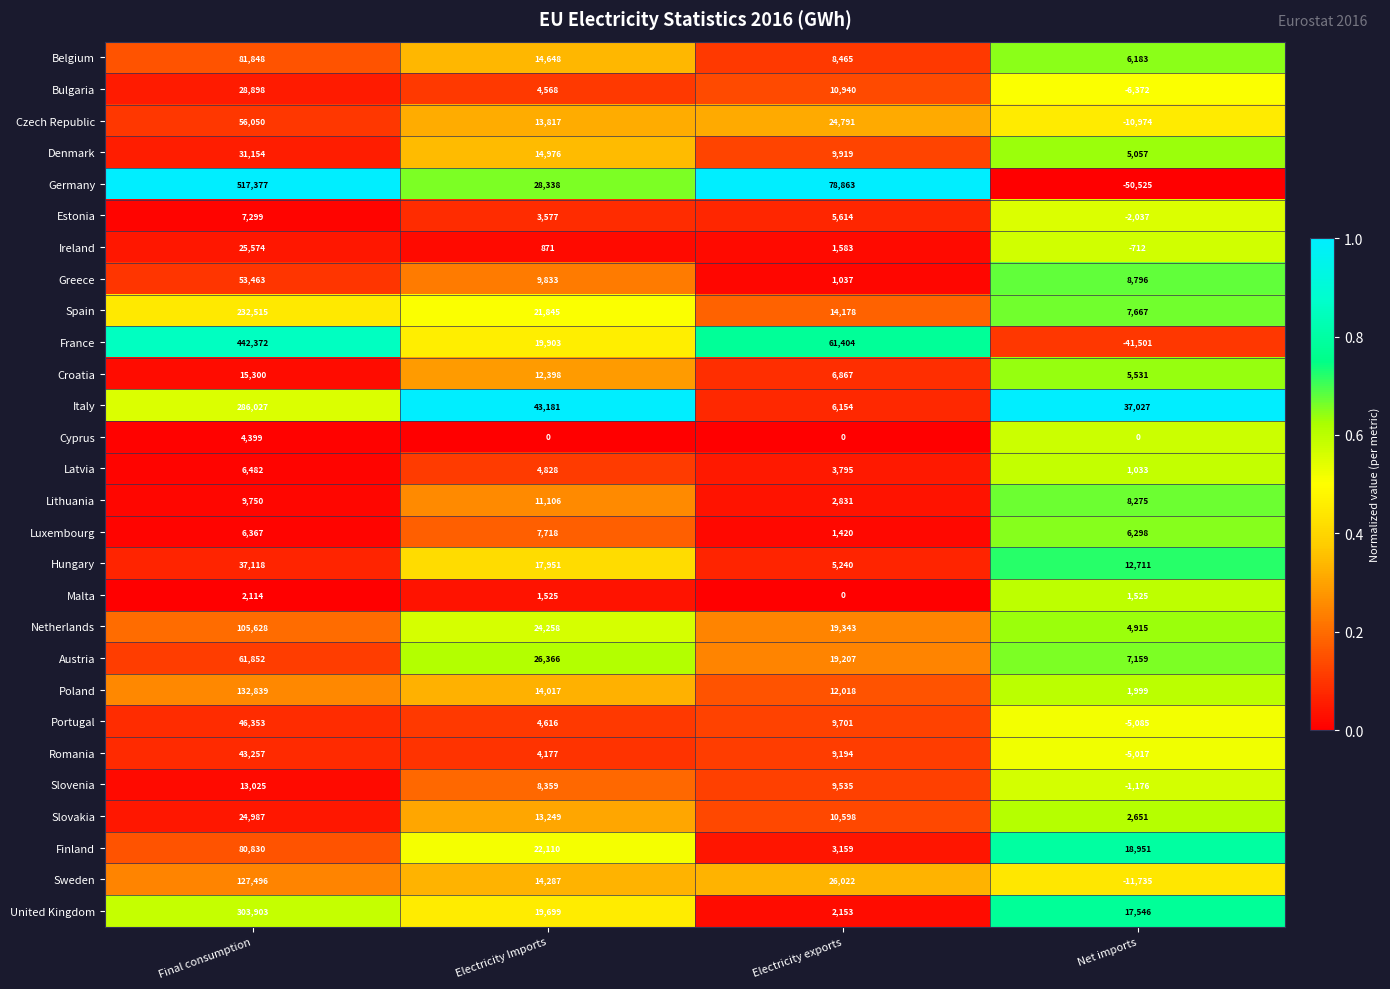

How many data points does each series have?

4